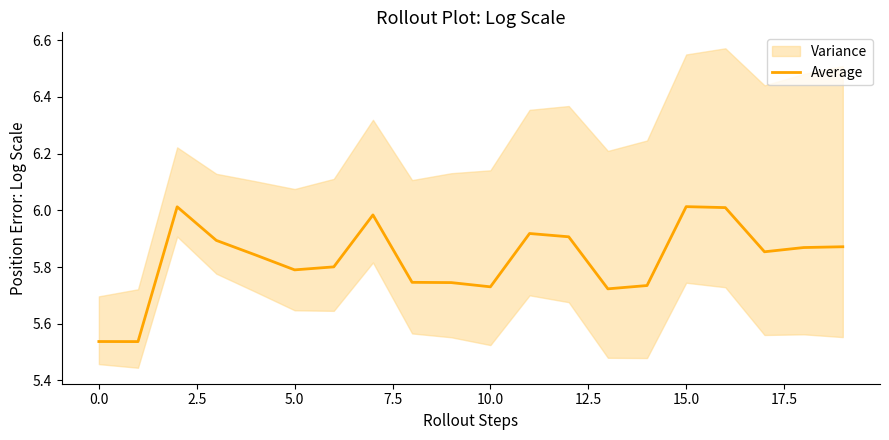

Is it true that the value at 18 is 5.9?

True